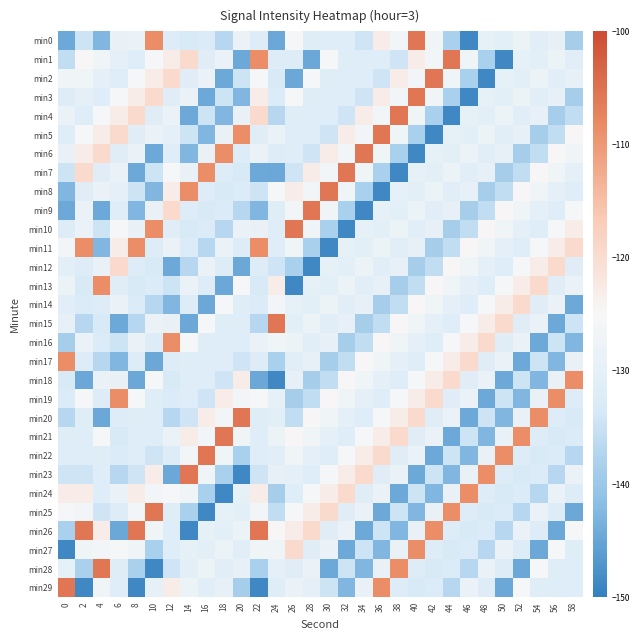

What is the minimum value shown in the chart?

-148.6